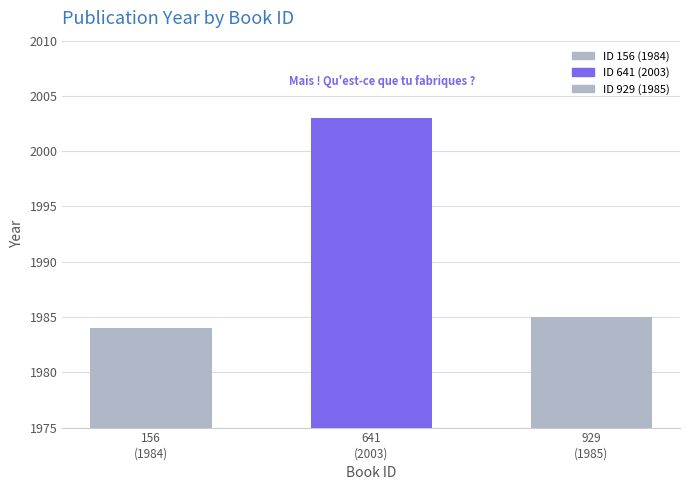

What is the difference between the maximum and minimum values?

19